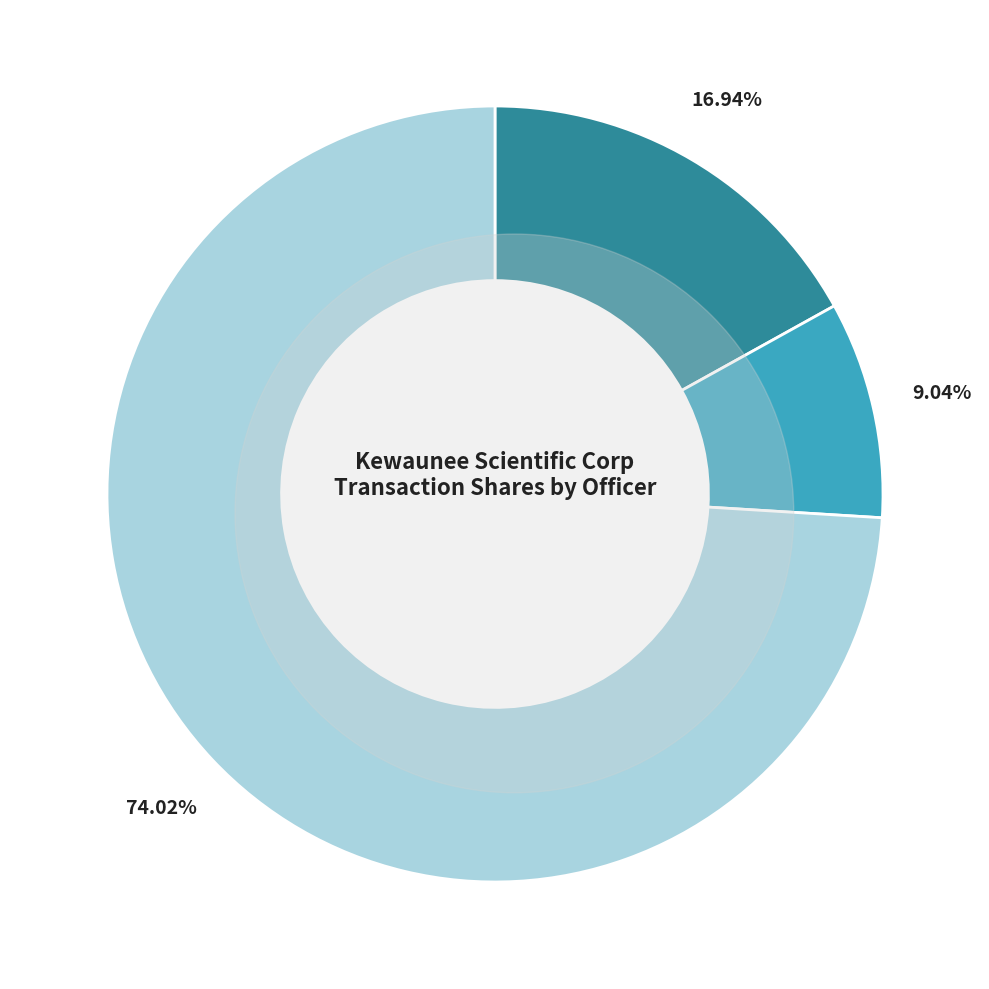

How many segments does this pie chart have?

3